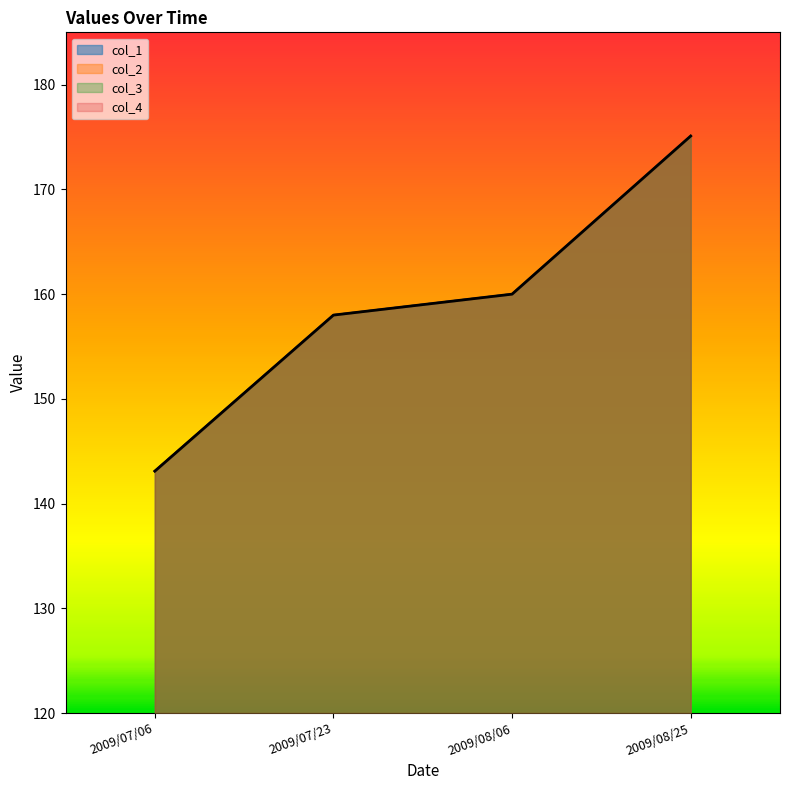

What value does the col_1 series have at 2009/08/06?

160.0